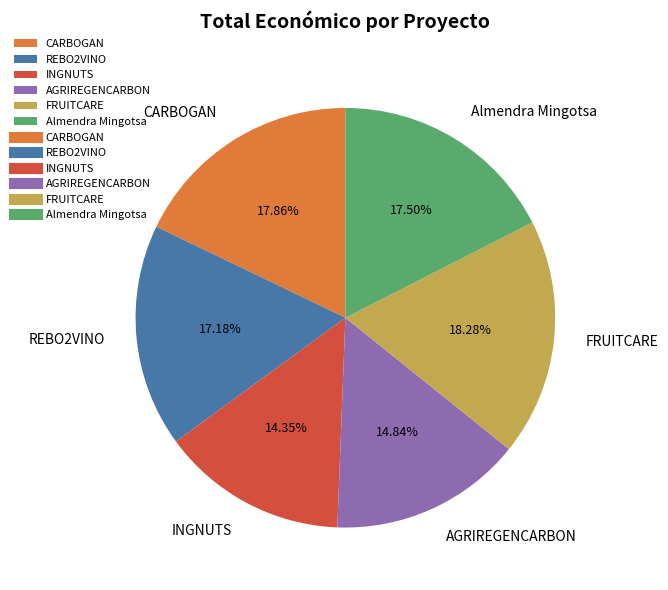

True or false: AGRIREGENCARBON accounts for 9% of the total.

False